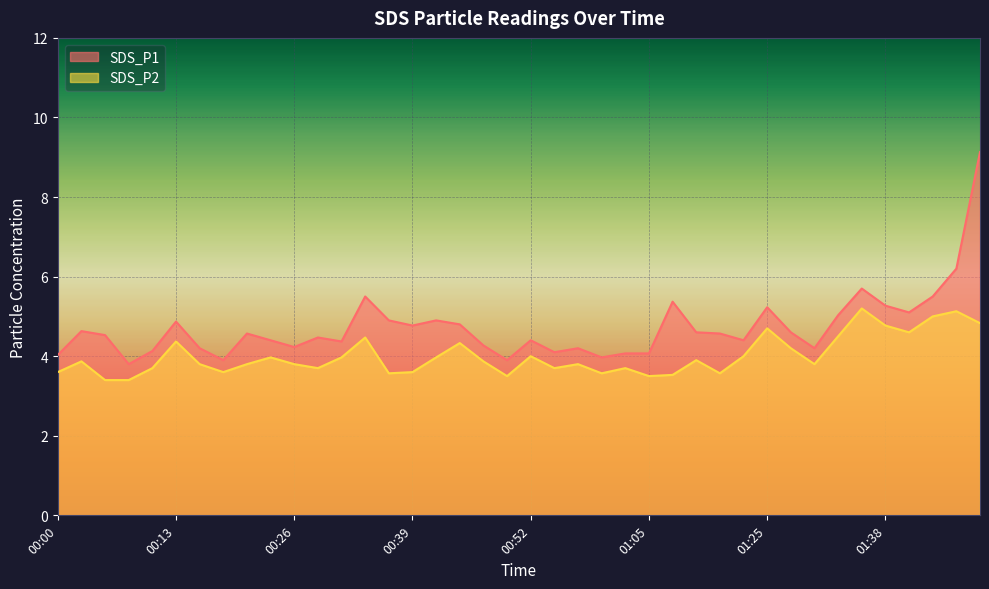

Reading left to right, list all the values displayed in this chart.

SDS_P1: 00:00=4.0	00:02=4.6	00:05=4.5	00:08=3.8	00:10=4.1	00:13=4.9	00:15=4.2	00:18=3.9	00:21=4.6	00:23=4.4	00:26=4.2	00:28=4.5	00:31=4.4	00:34=5.5	00:36=4.9	00:39=4.8	00:42=4.9	00:44=4.8	00:47=4.3	00:49=3.9	00:52=4.4	00:55=4.1	00:57=4.2	01:00=4.0	01:03=4.1	01:05=4.1	01:08=5.4	01:14=4.6	01:19=4.6	01:22=4.4	01:25=5.2	01:27=4.6	01:30=4.2	01:32=5.0	01:35=5.7	01:38=5.3	01:40=5.1	01:43=5.5	01:46=6.2	01:49=9.1
SDS_P2: 00:00=3.6	00:02=3.9	00:05=3.4	00:08=3.4	00:10=3.7	00:13=4.4	00:15=3.8	00:18=3.6	00:21=3.8	00:23=4.0	00:26=3.8	00:28=3.7	00:31=4.0	00:34=4.5	00:36=3.6	00:39=3.6	00:42=4.0	00:44=4.3	00:47=3.9	00:49=3.5	00:52=4.0	00:55=3.7	00:57=3.8	01:00=3.6	01:03=3.7	01:05=3.5	01:08=3.5	01:14=3.9	01:19=3.6	01:22=4.0	01:25=4.7	01:27=4.2	01:30=3.8	01:32=4.5	01:35=5.2	01:38=4.8	01:40=4.6	01:43=5.0	01:46=5.1	01:49=4.8